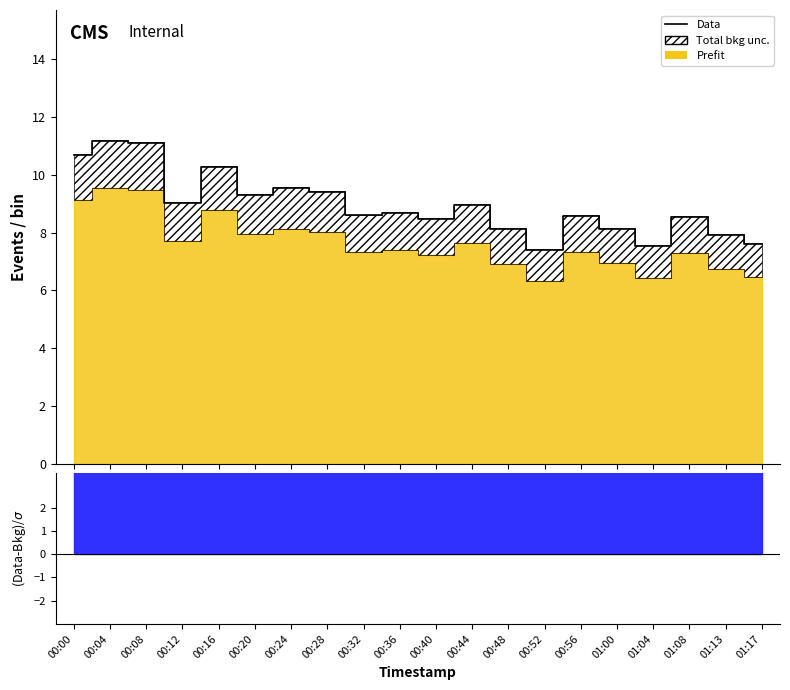

What position from the left is 01:08?

18